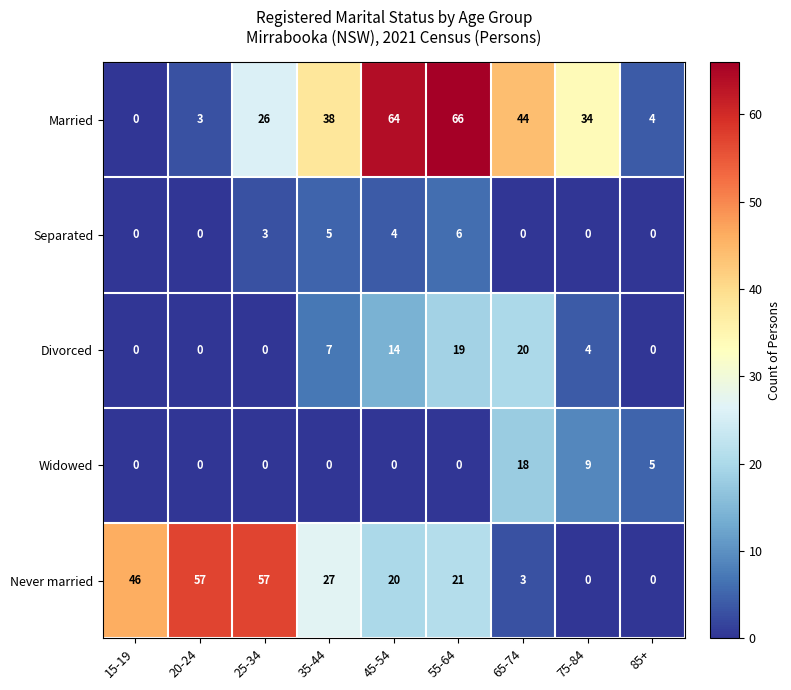

Between 25-34 and 55-64, which series saw the biggest shift?

Married